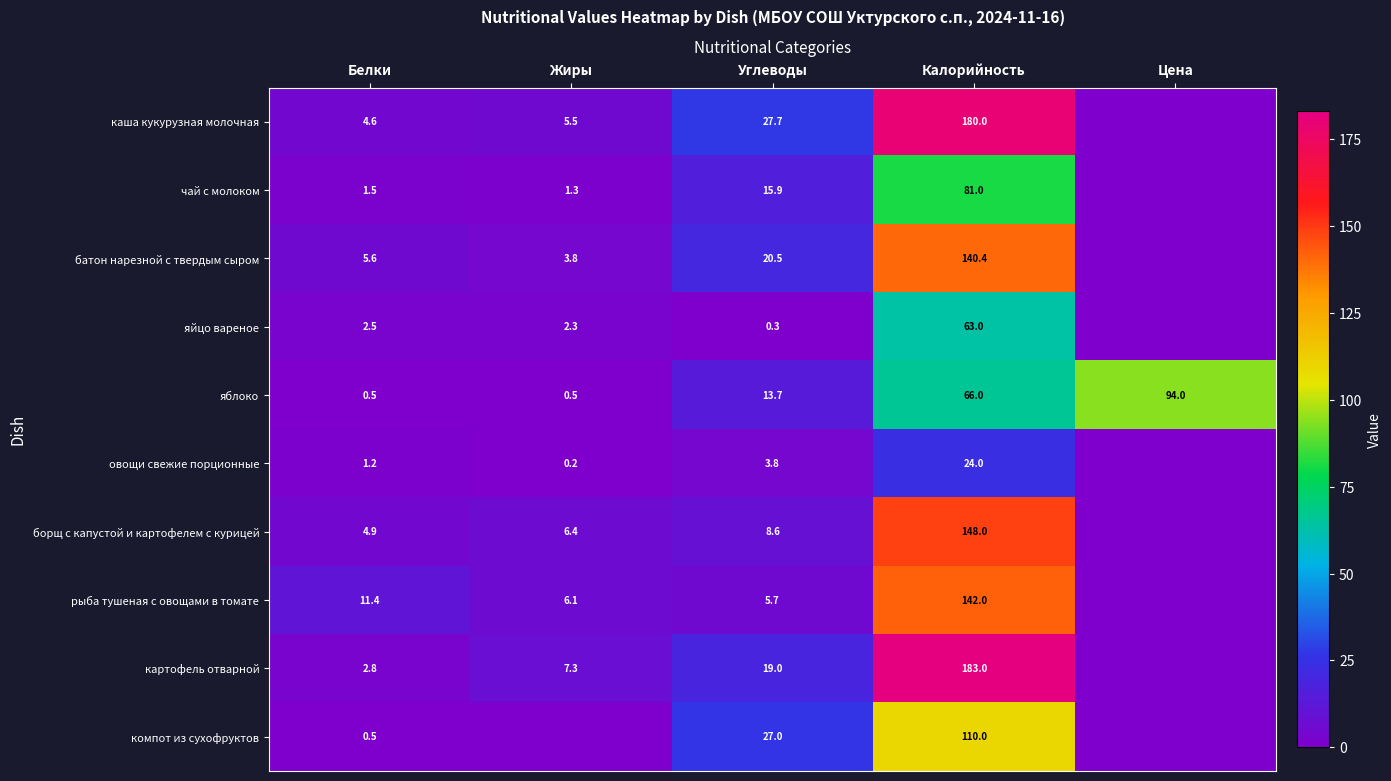

What is the total value across all series at Цена?

94.0